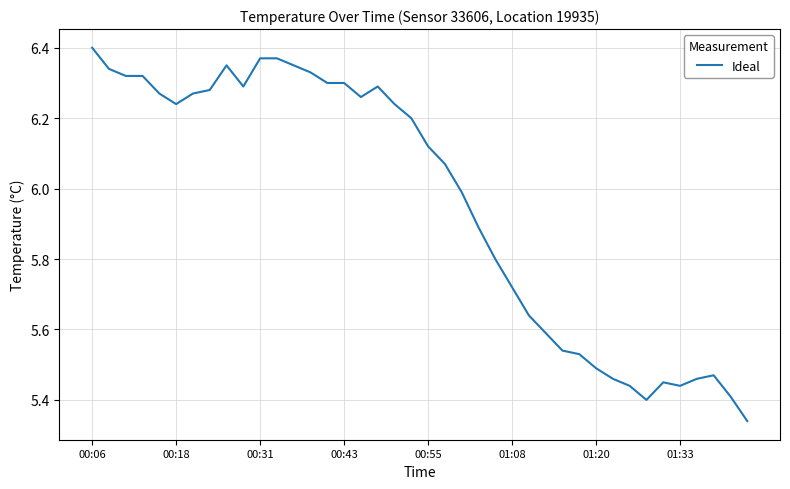

Which category has the highest value across all series?

00:06